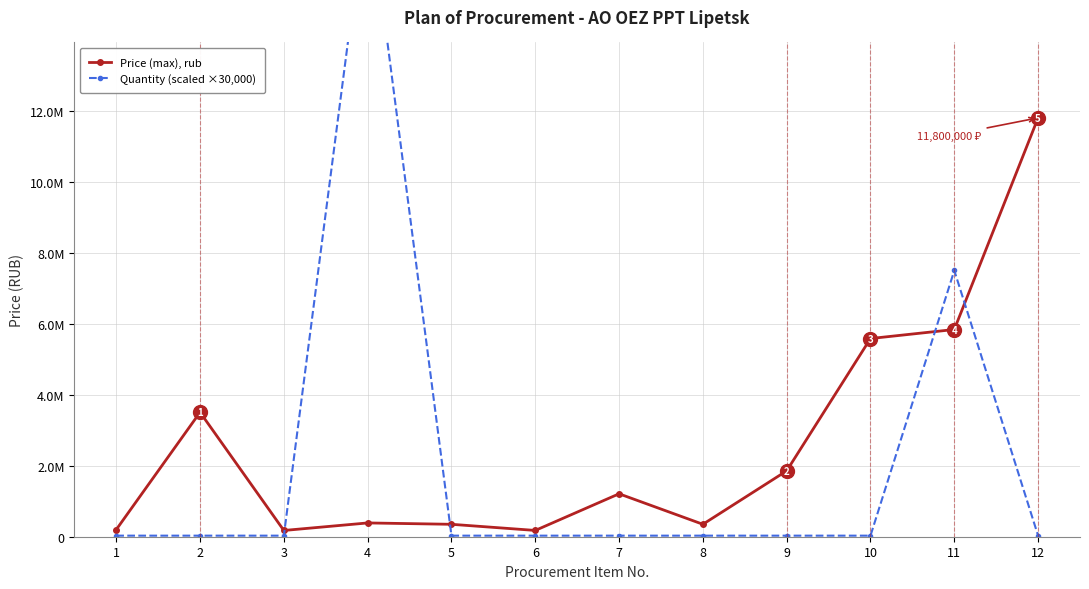

How many lines are shown in the chart?

2